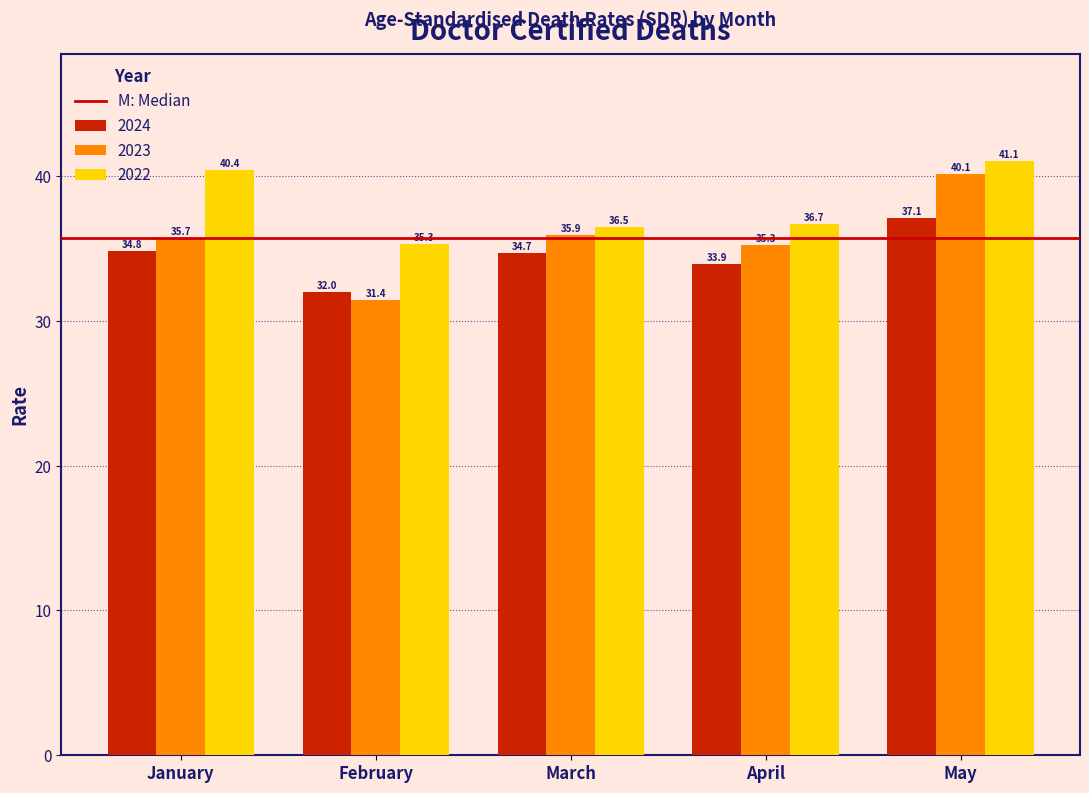

What is the difference between the highest and lowest values at March?

1.8